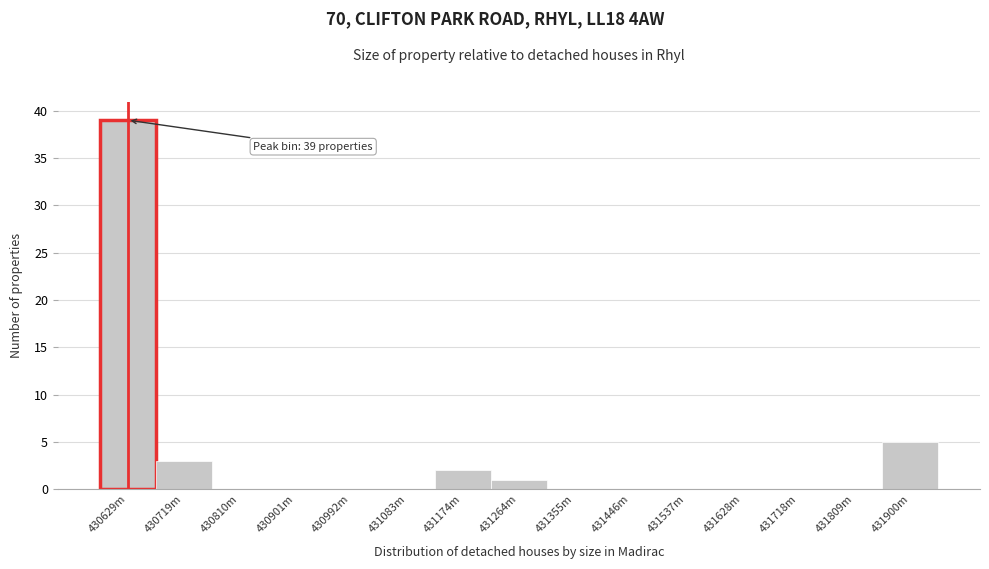

Reading left to right, what are all the values shown in this chart?

430629m=39	430719m=3	430810m=0	430901m=0	430992m=0	431083m=0	431174m=2	431264m=1	431355m=0	431446m=0	431537m=0	431628m=0	431718m=0	431809m=0	431900m=5